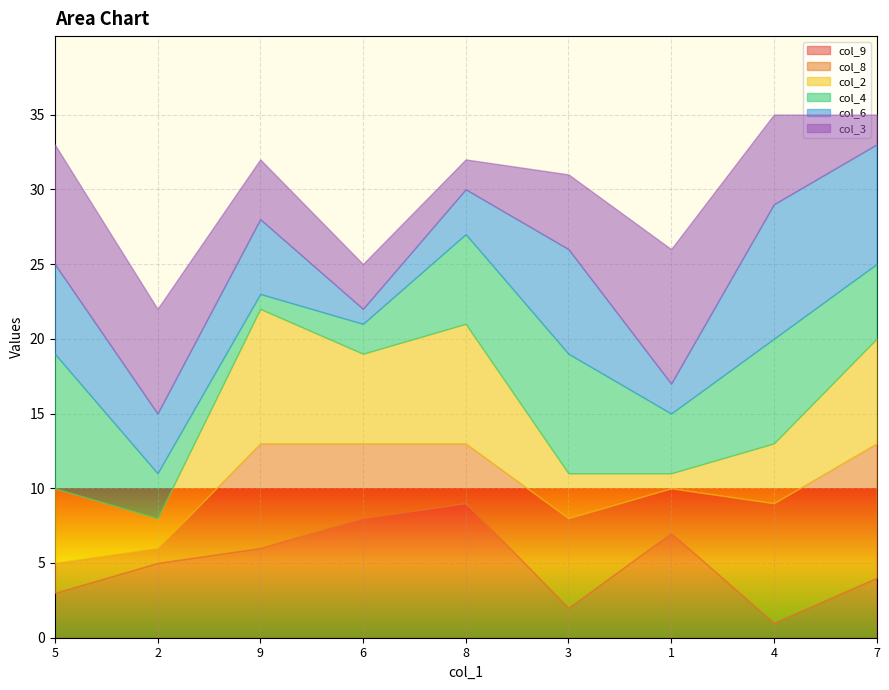

What is the value of the col_9 point at the 5th from the left?

9